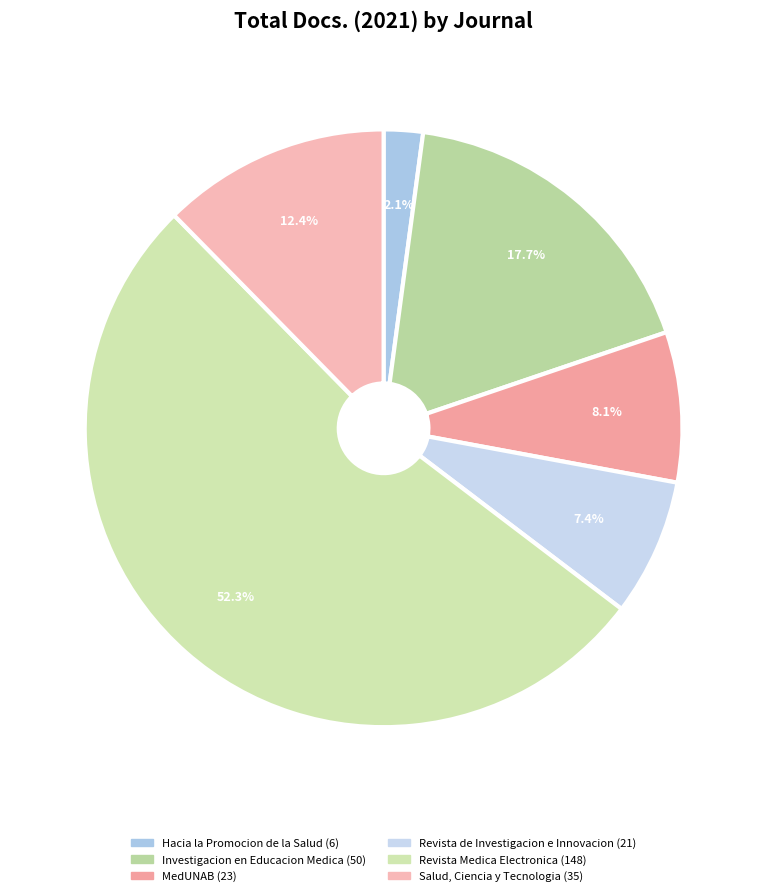

The Salud, Ciencia y Tecnologia slice represents 18% of the pie. True or false?

False